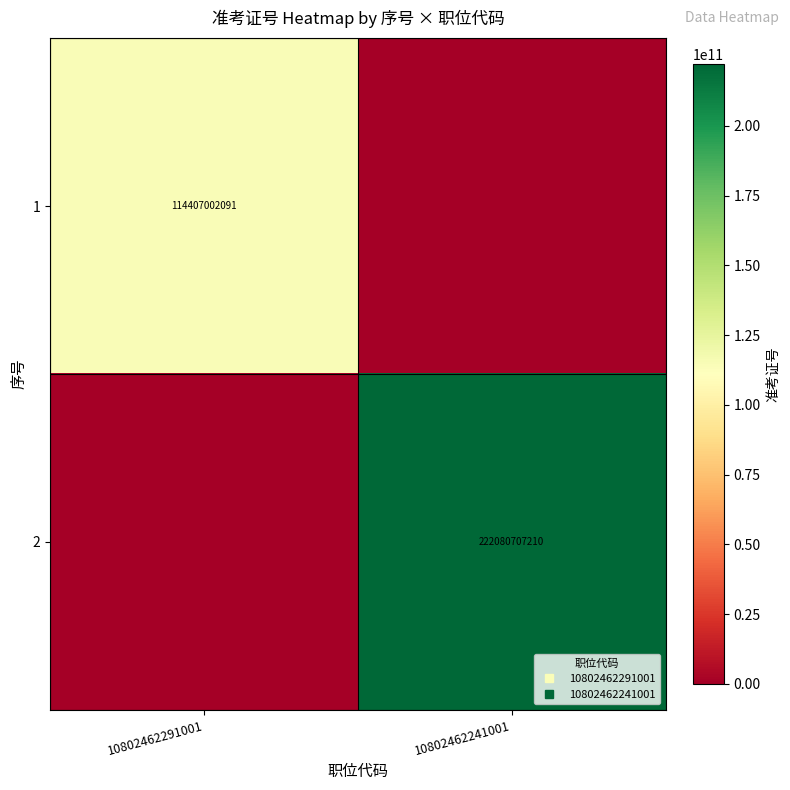

What is the maximum value for 2?

222080707210